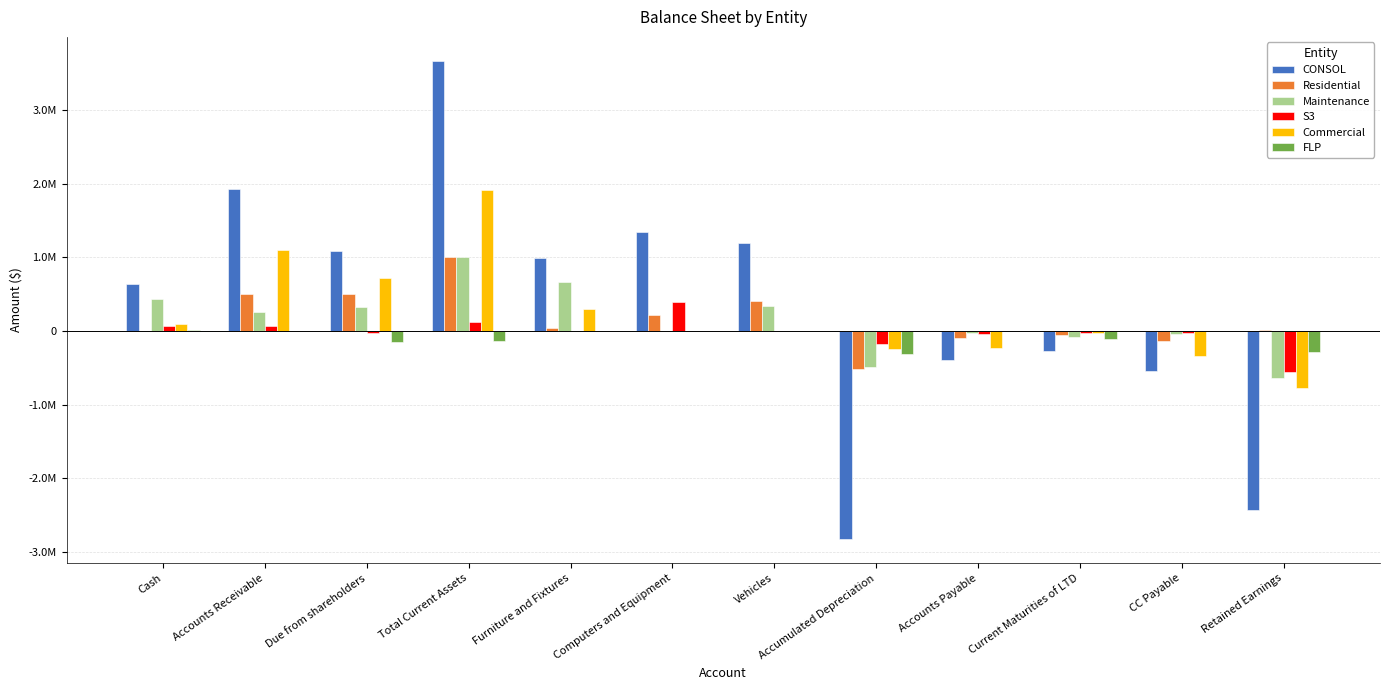

Is it true that FLP equals -177167.1 at Current Maturities of LTD?

False